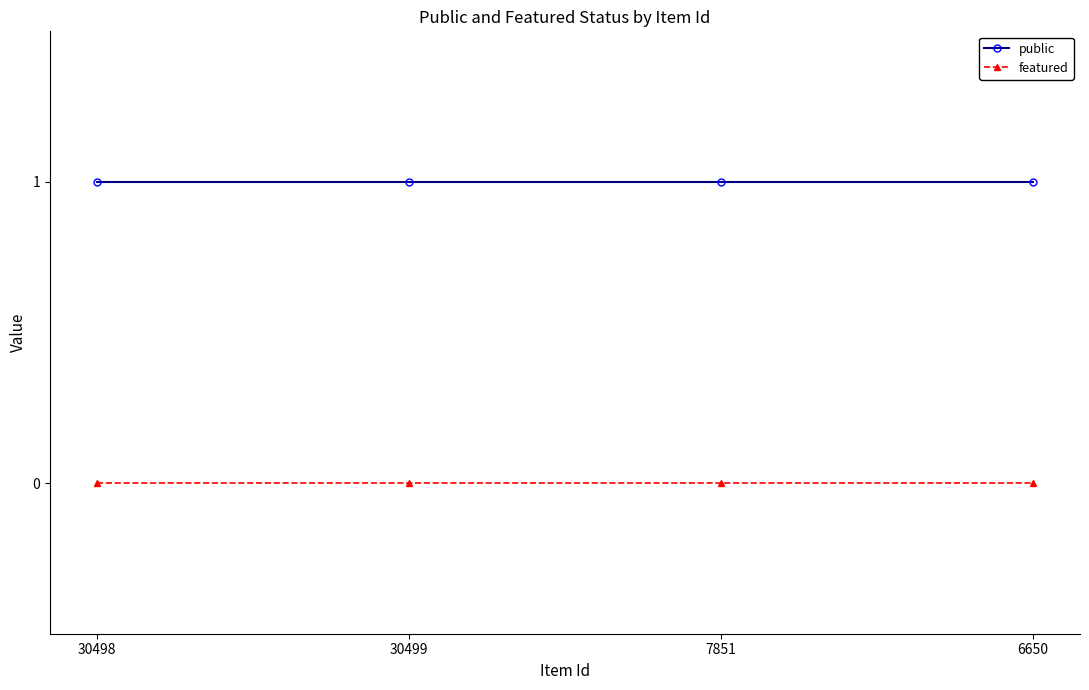

How many data points does each series have?

4